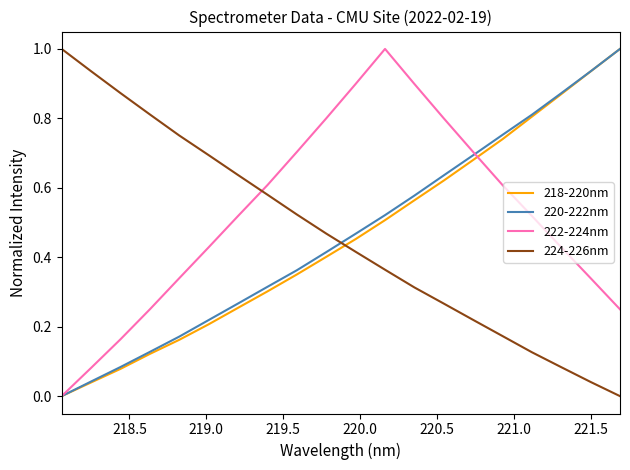

True or false: 222-224nm and 224-226nm intersect in this chart.

True